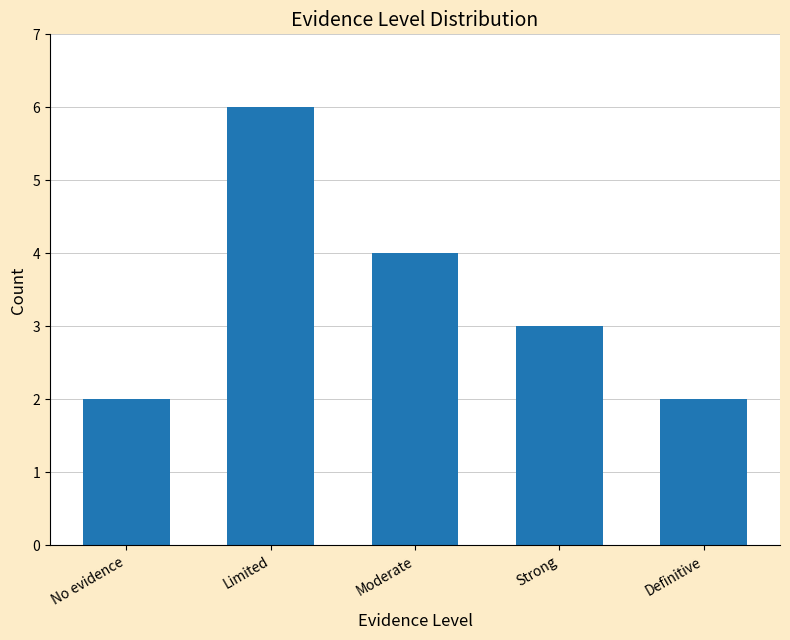

What is the difference between the maximum and minimum values?

4